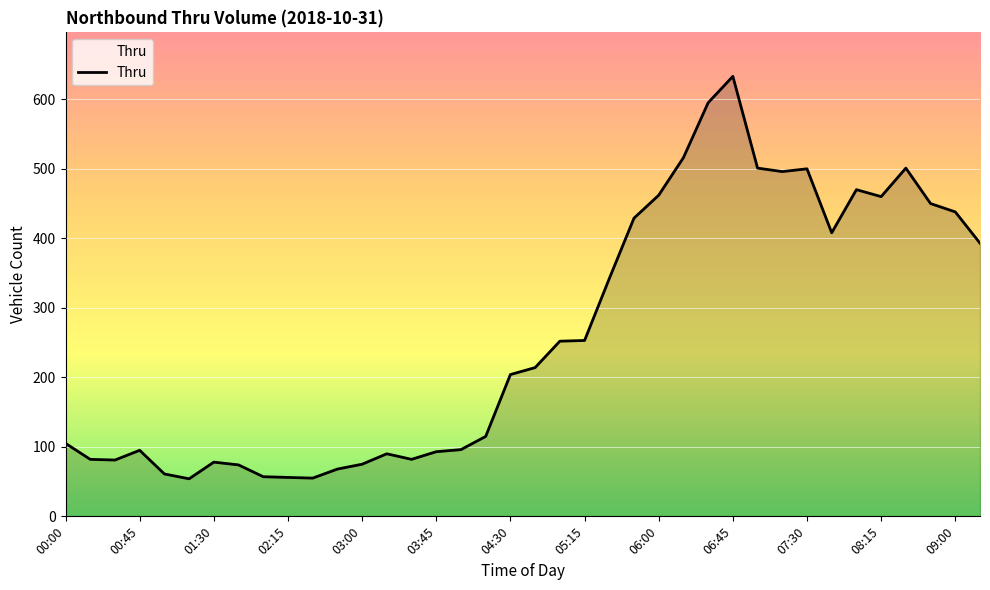

What is the maximum value shown in the chart?

633